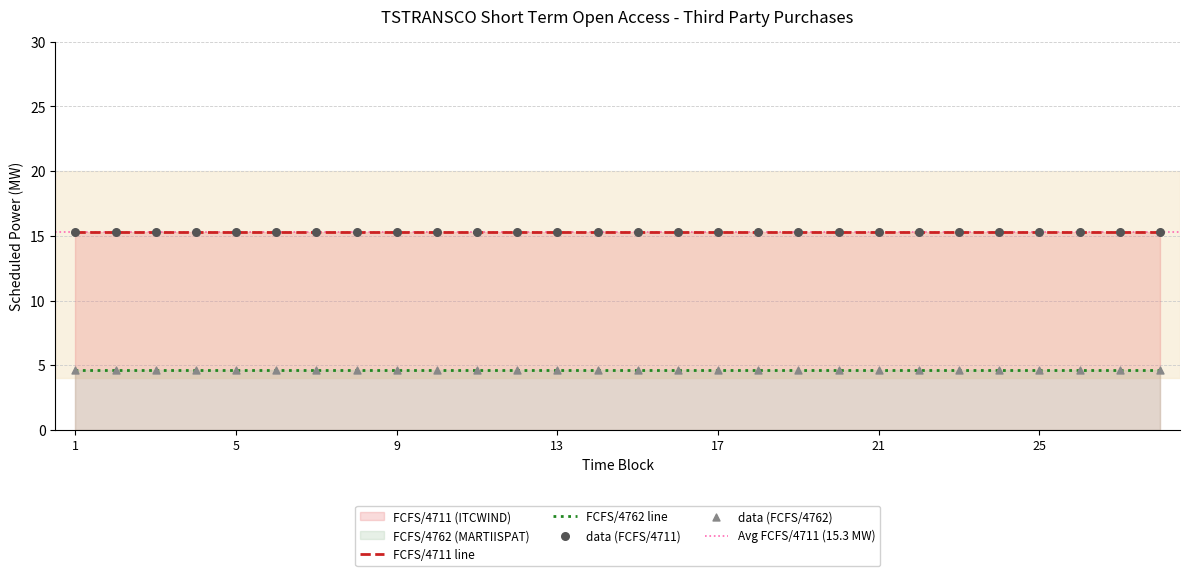

At how many categories does at least one series exceed 4?

28